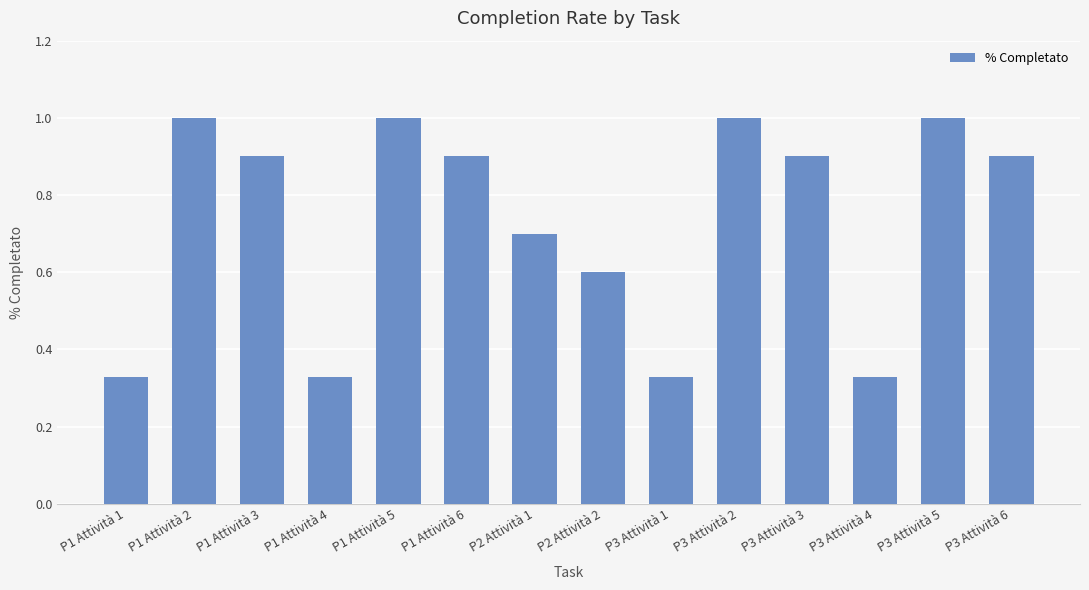

What is the change in value from P1 Attività 6 to P3 Attività 1?

-0.6